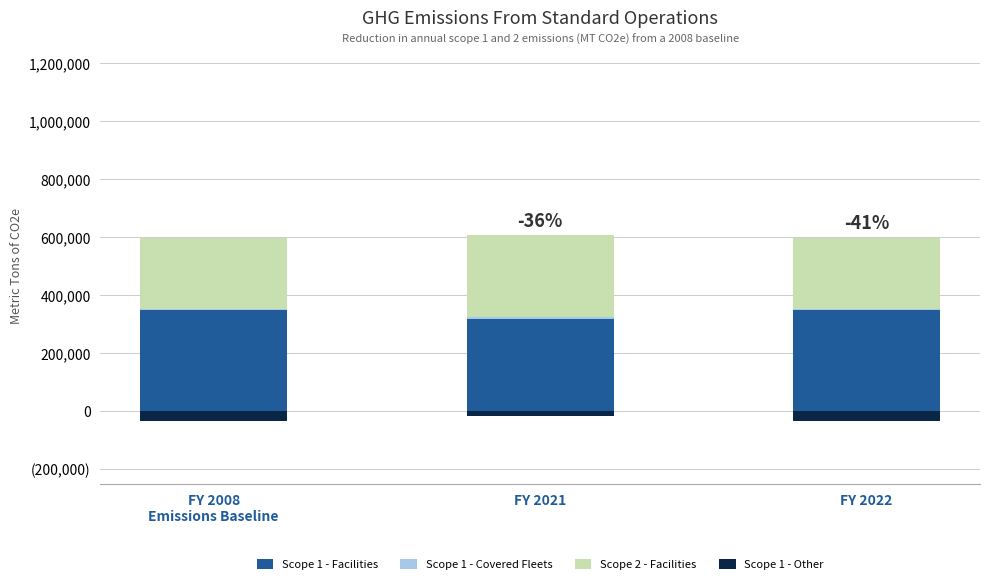

List the series in order of their peak value, lowest first.

Scope 1 - Other, Scope 1 - Covered Fleets, Scope 2 - Facilities, Scope 1 - Facilities